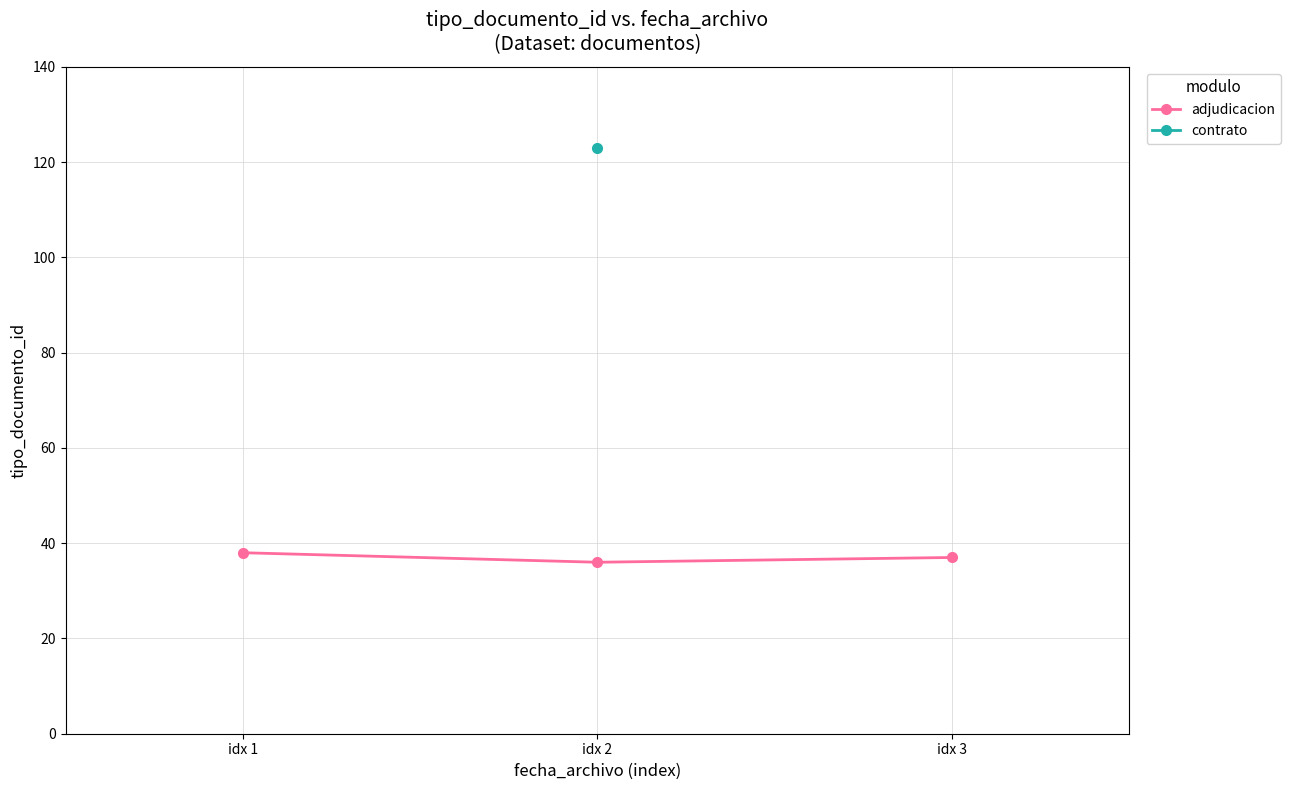

Which label corresponds to the largest value in the chart?

idx 1